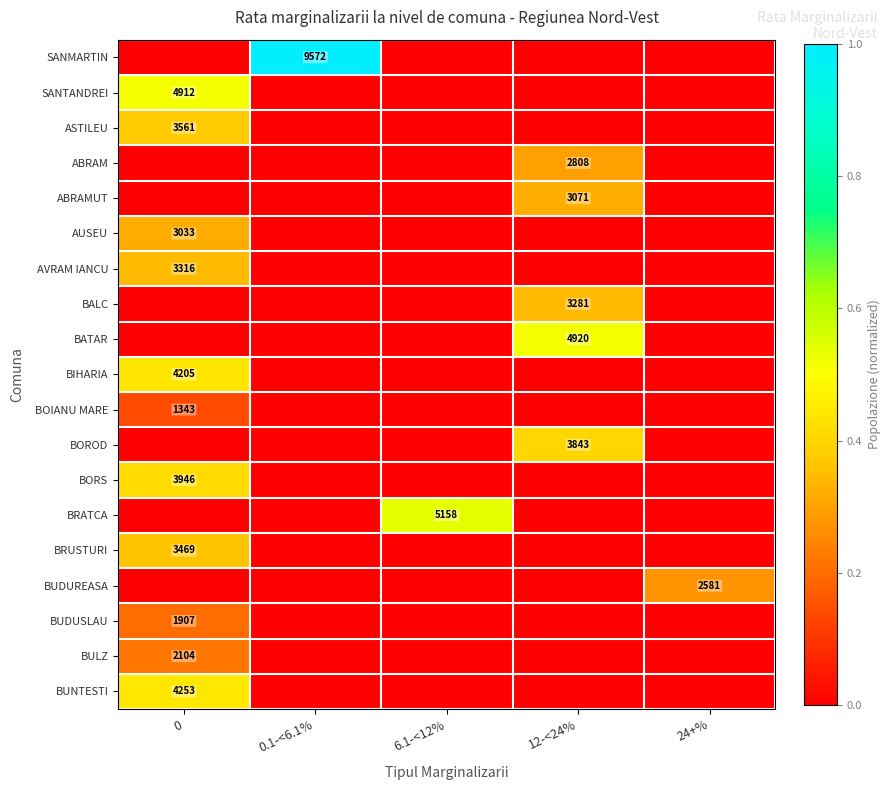

True or false: BOROD has a value of 3843 at 12-<24%.

True